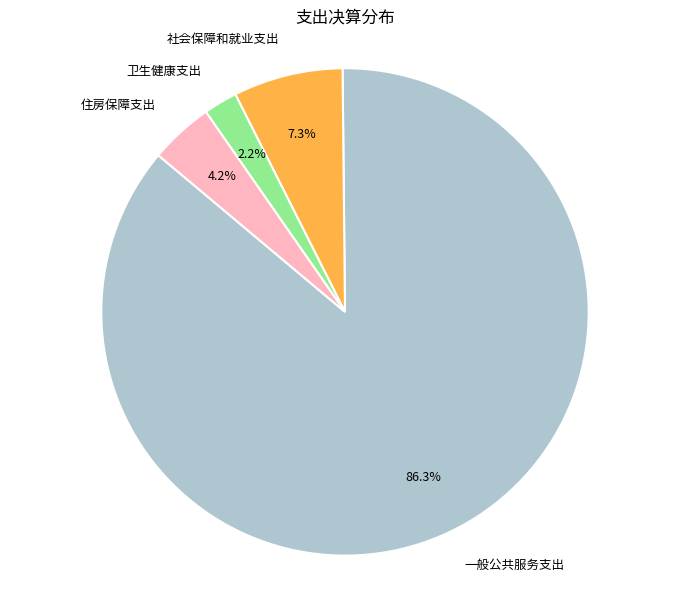

How many slices are in this pie chart?

4